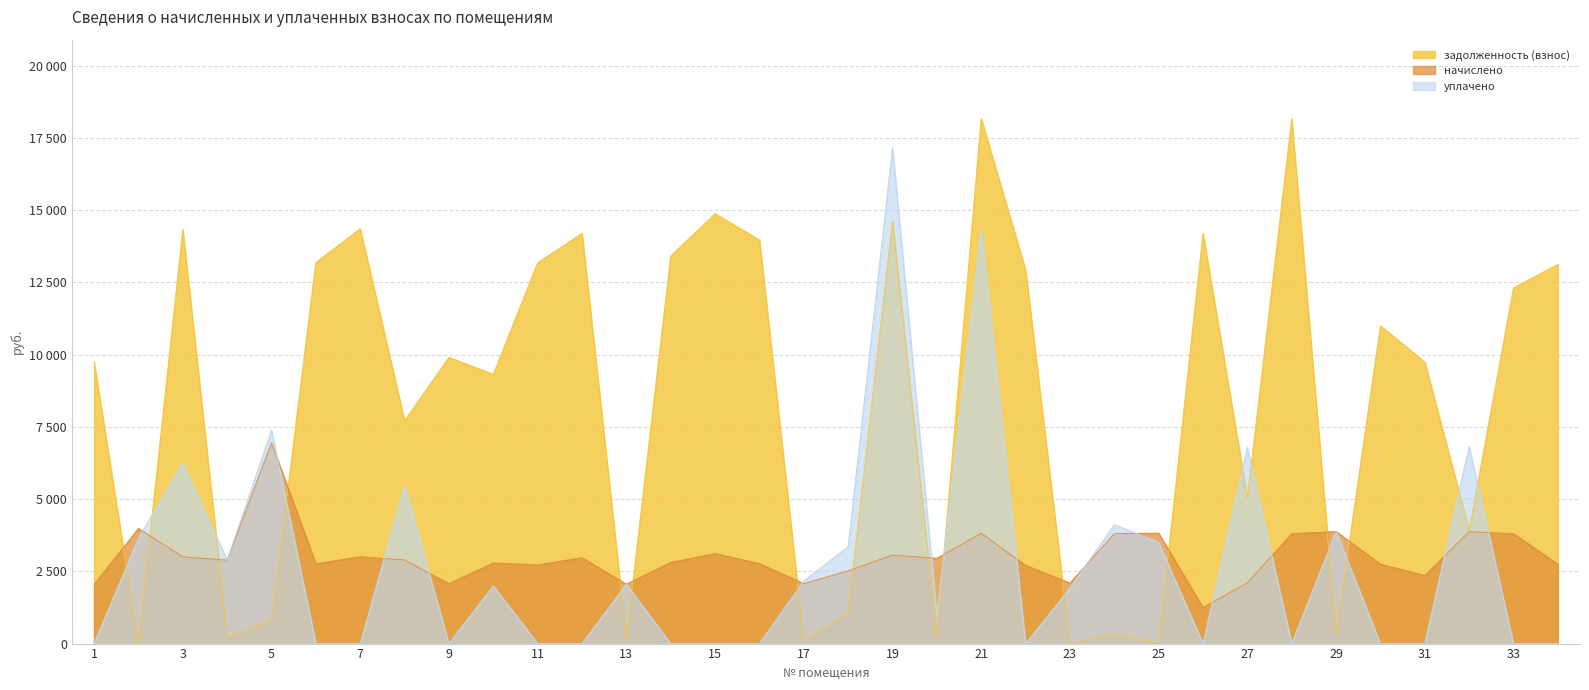

Is the value of начислено at 19 greater than the value of задолженность (взнос) at 4?

Yes